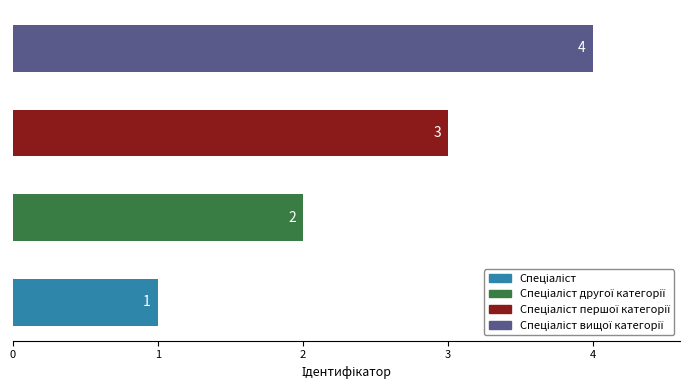

Count the values in the range 2 to 4.

3